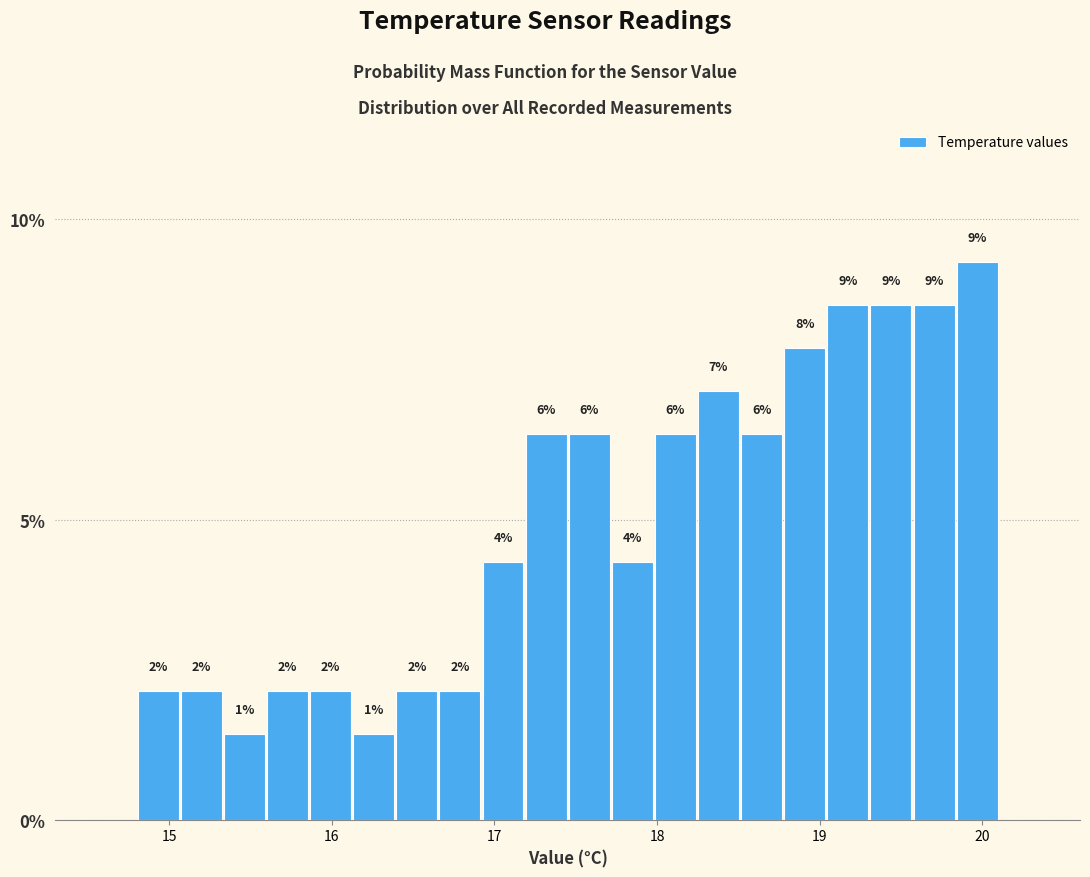

Read against the x-axis, roughly where is the centre of the tallest bar?

20.0